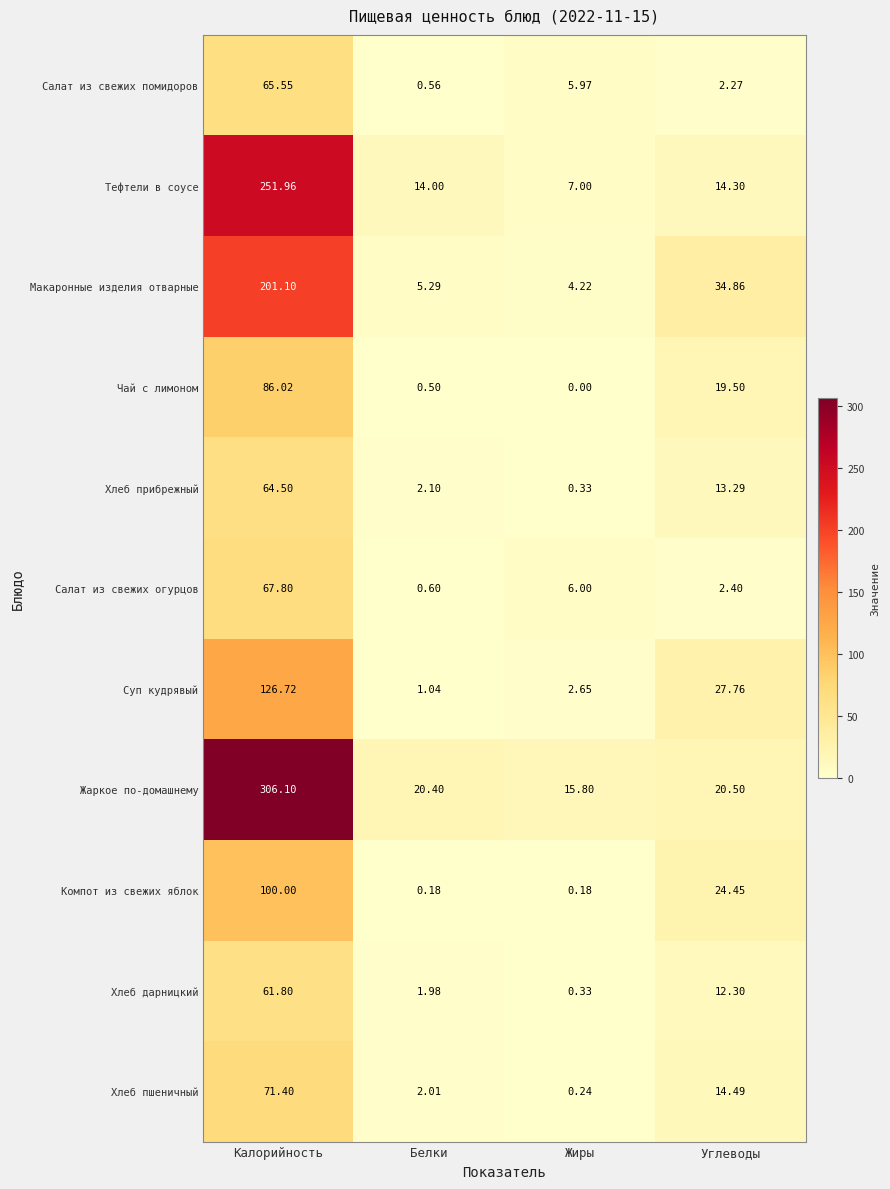

Rank the series at Углеводы from lowest to highest value.

Салат из свежих помидоров, Салат из свежих огурцов, Хлеб дарницкий, Хлеб прибрежный, Тефтели в соусе, Хлеб пшеничный, Чай с лимоном, Жаркое по-домашнему, Компот из свежих яблок, Суп кудрявый, Макаронные изделия отварные